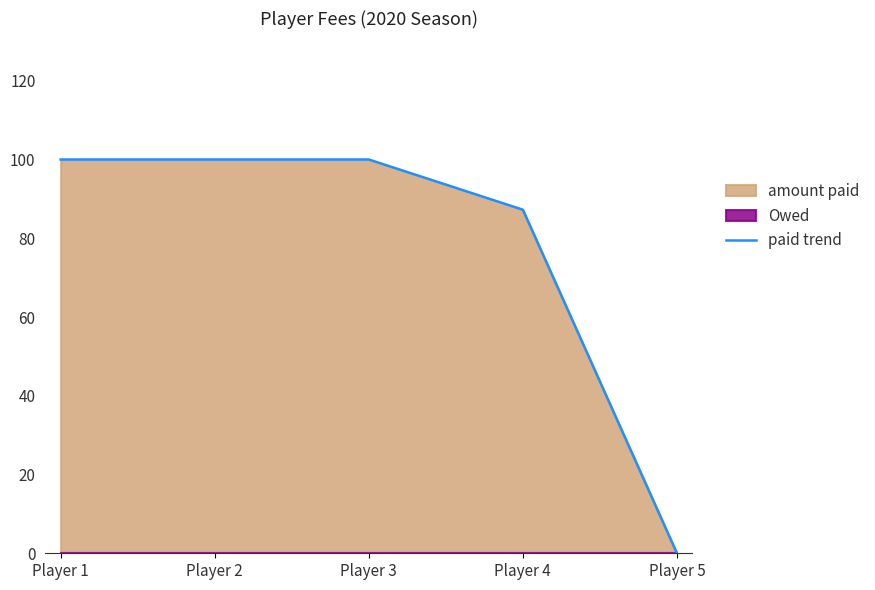

Rank the categories by value from highest to lowest.

Player 1, Player 2, Player 3, Player 4, Player 5